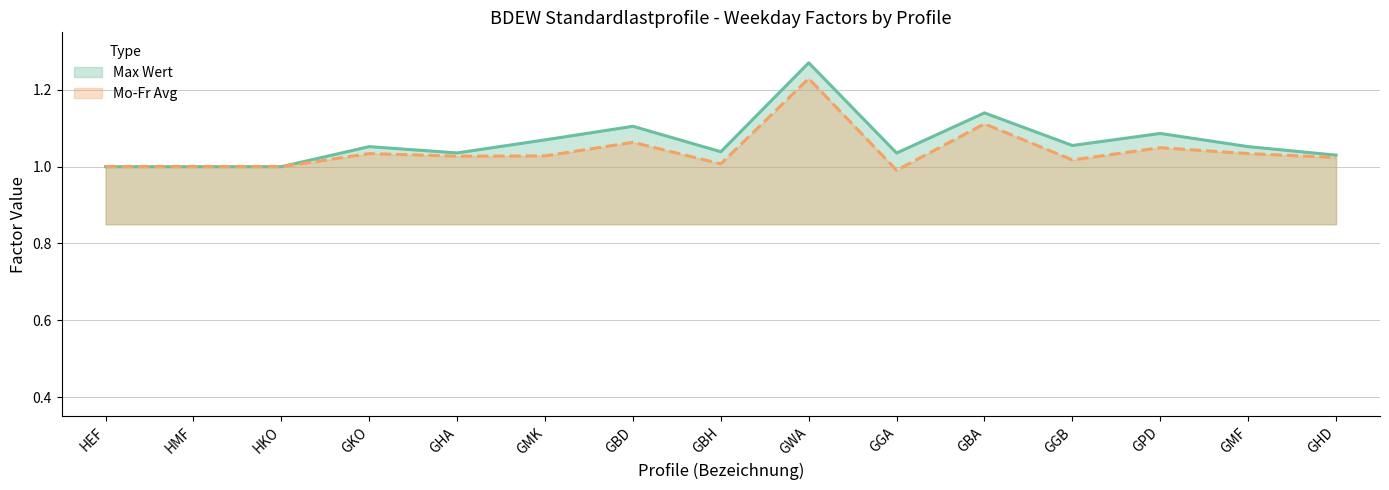

Read the Mo-Fr Avg value at GHA.

1.0